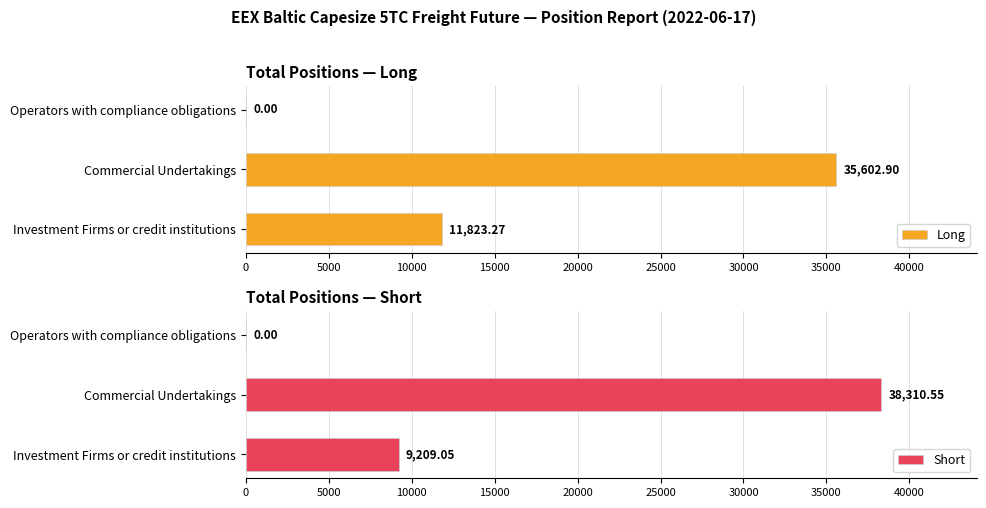

Reading right to left, what are all the values shown in this chart?

Long: 0.0	35602.9	11823.3
Short: 0.0	38310.6	9209.0